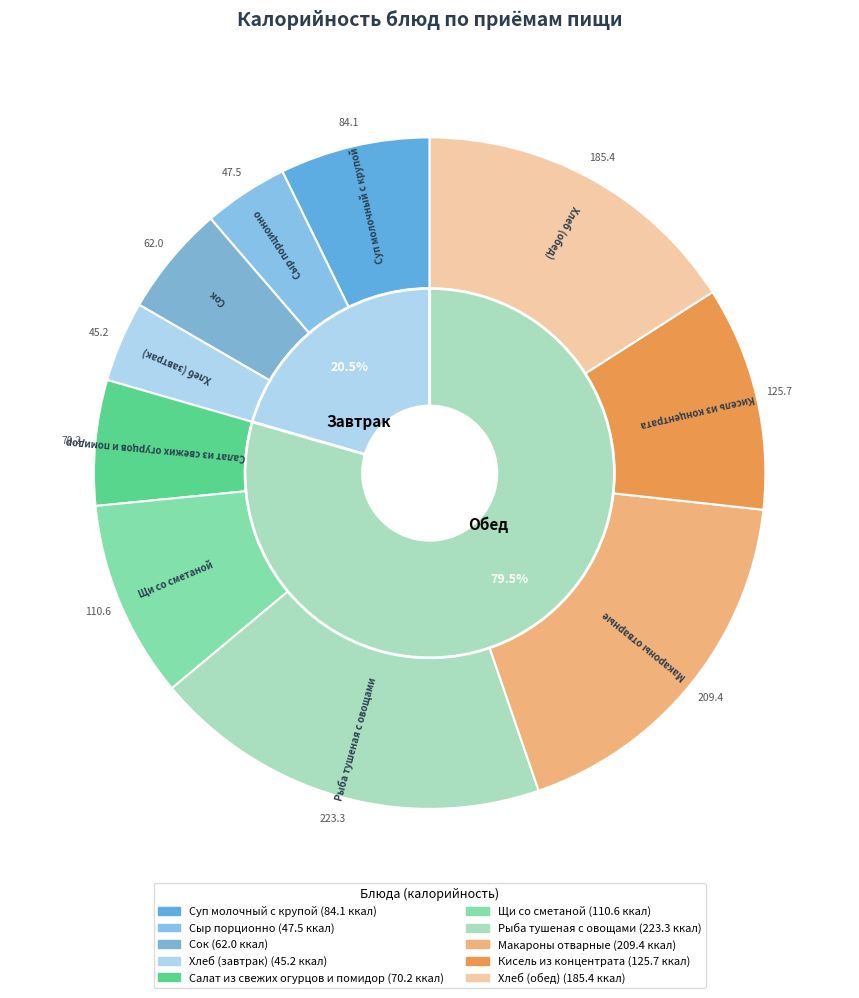

Is it true that Кисель из концентрата is 11% of the pie?

True